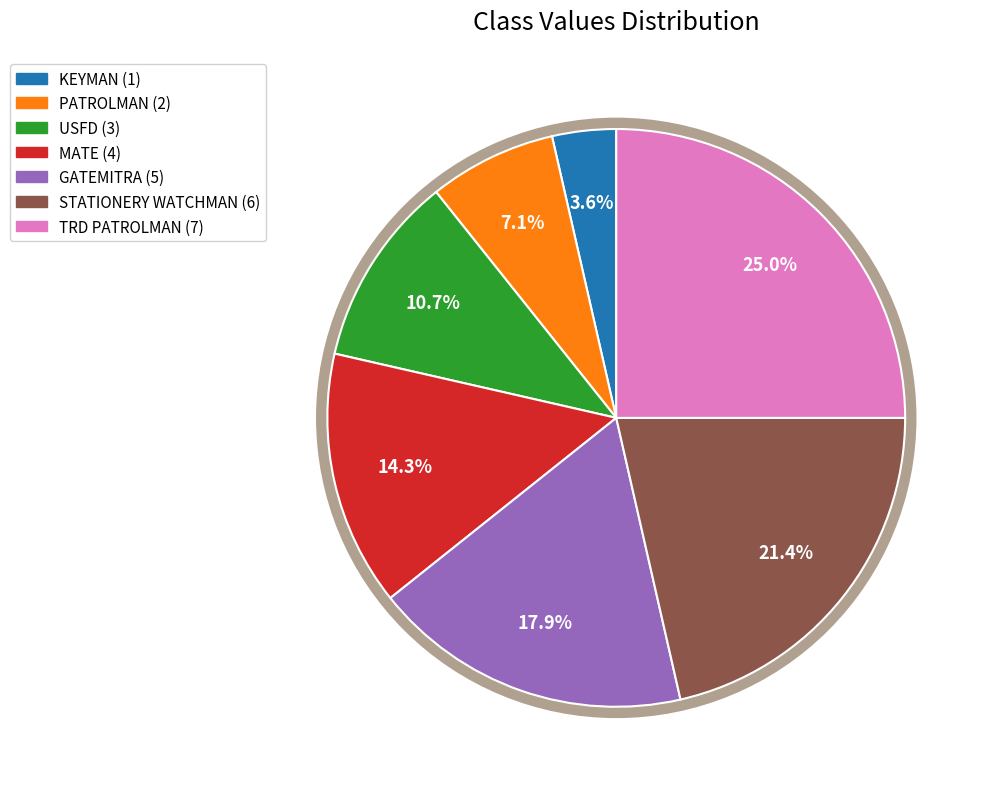

What percentage is the PATROLMAN slice, to the nearest percent?

7%